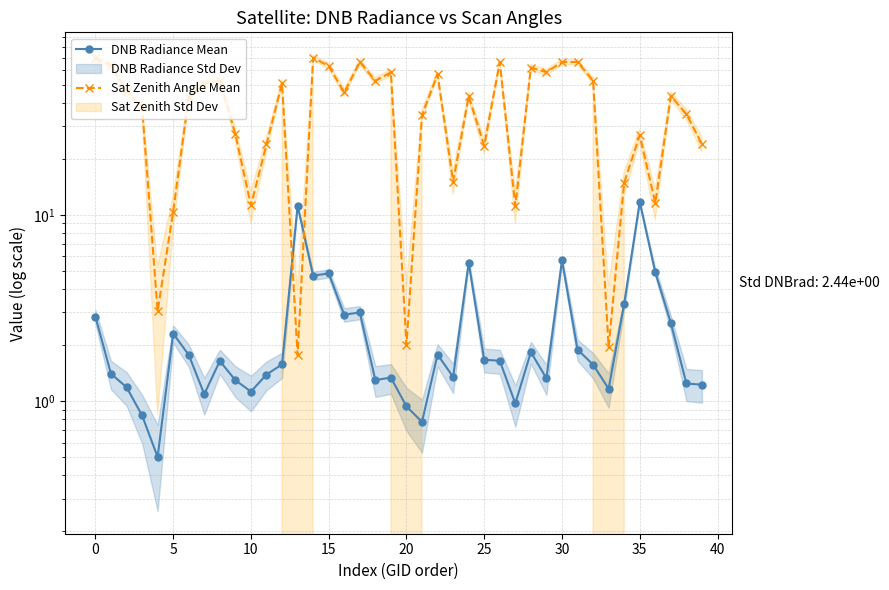

How many lines are shown in the chart?

2